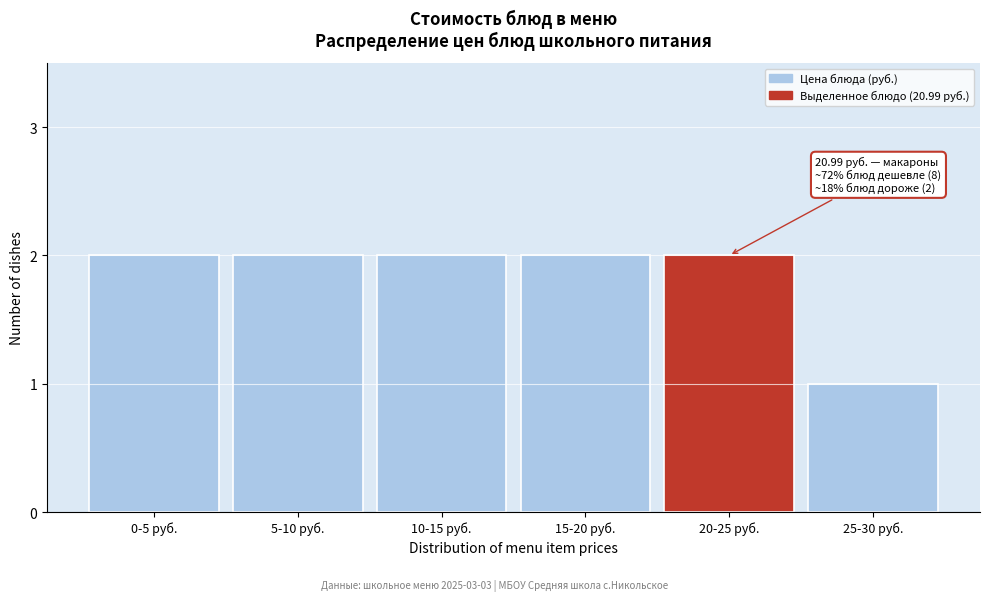

Reading left to right, transcribe all the data shown in this chart.

2	2	2	2	2	1